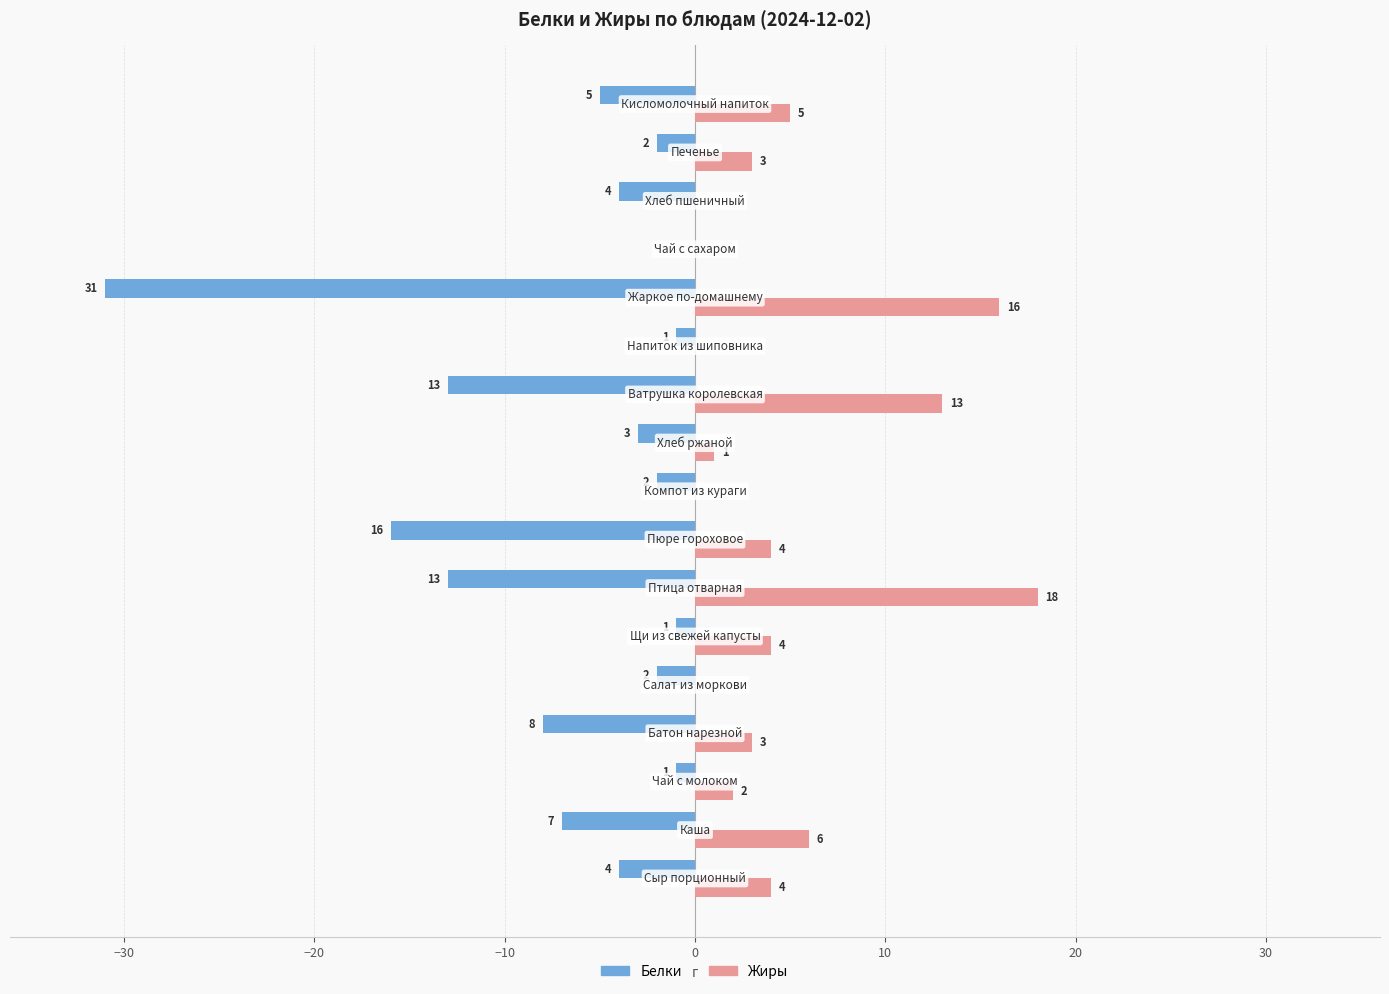

What is the maximum value for Жиры?

18